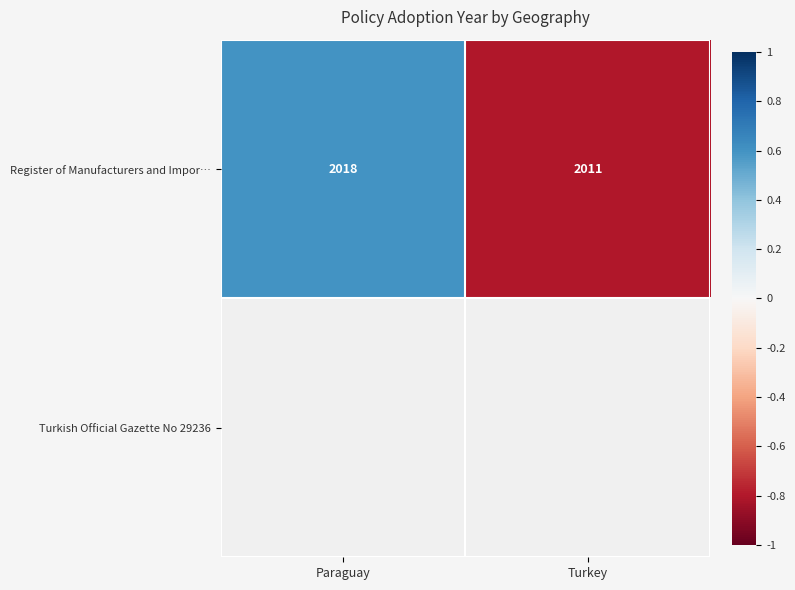

The value of Register of Manufacturers and Impor… at Turkey is 473.8. True or false?

False